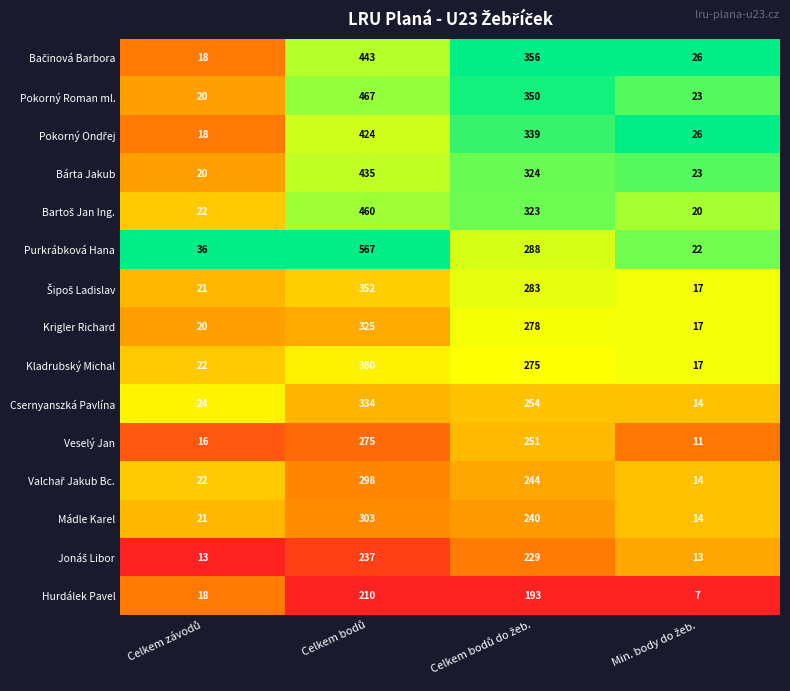

What is the difference between the maximum and second lowest values in the Bárta Jakub series?

412